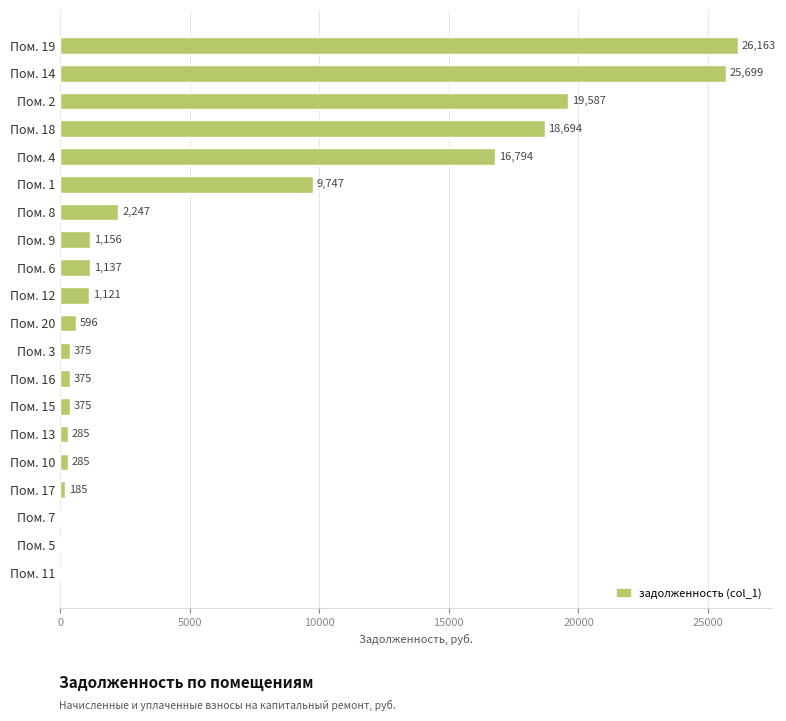

Is it true that the value at Пом. 7 is 0.0?

True